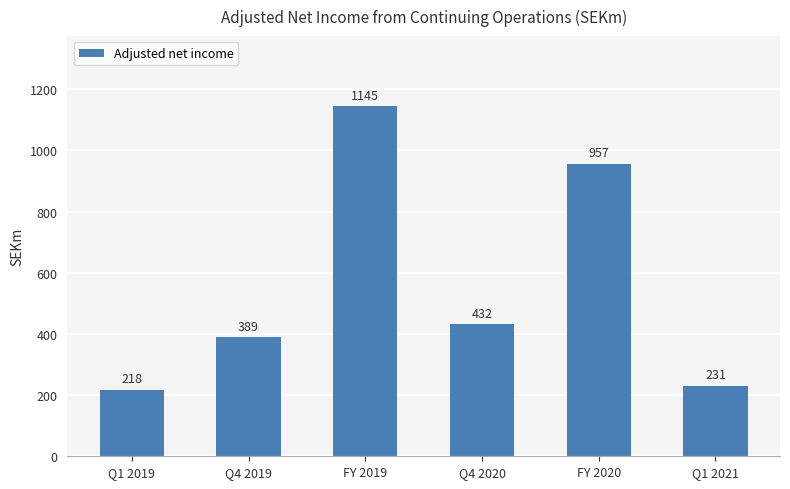

Count the number of data series in this chart.

1